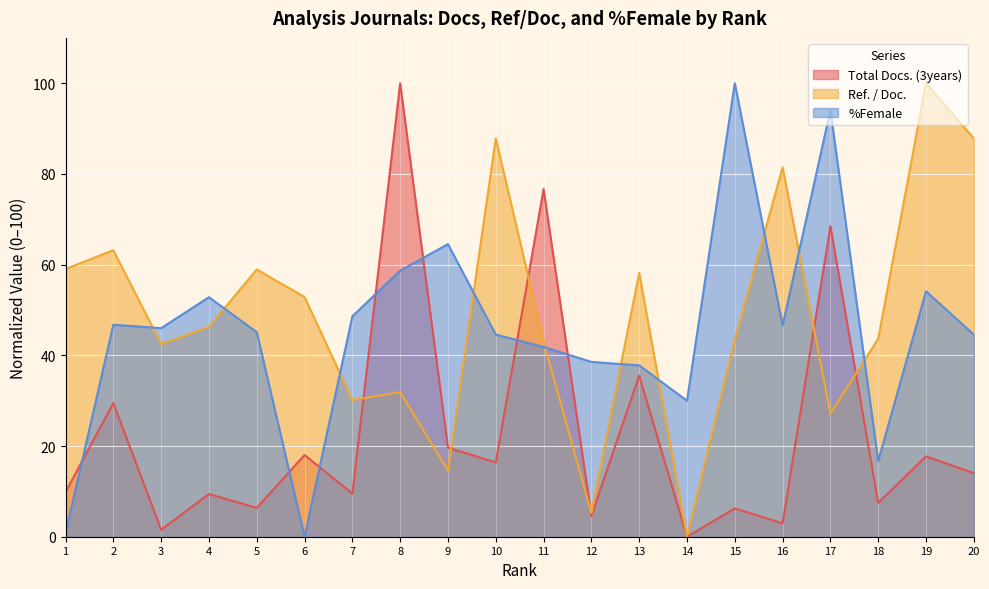

Is it true that Total Docs. (3years) equals 0.0 at 14?

True